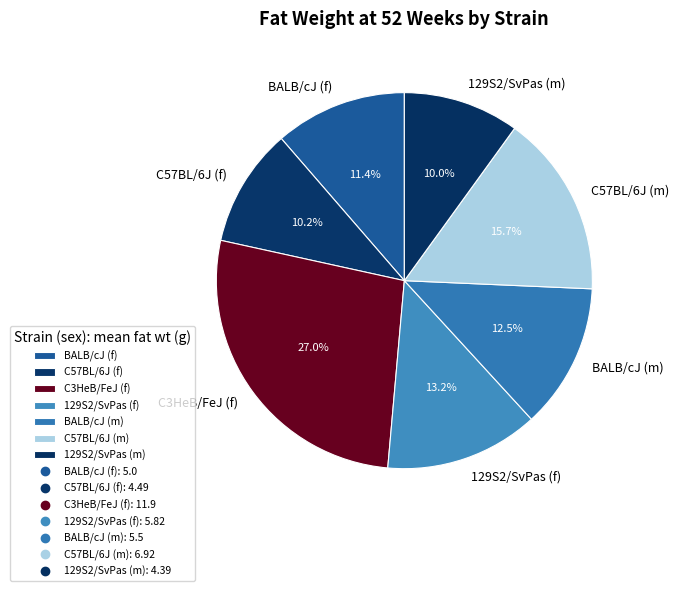

Does any single category account for the majority?

No